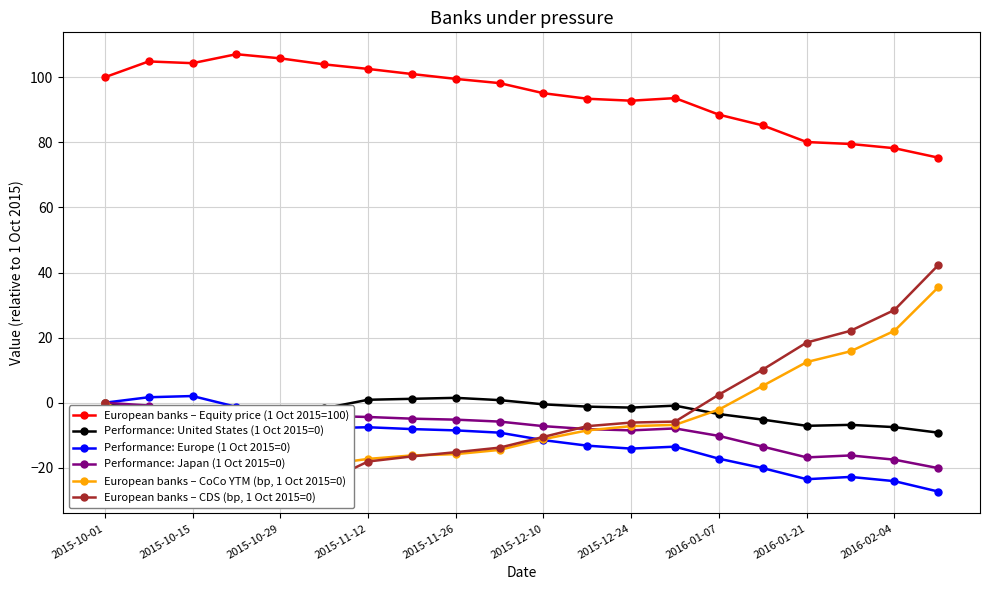

The Performance: Japan (1 Oct 2015=0) series shows 0.0 at 2015-10-01. True or false?

True